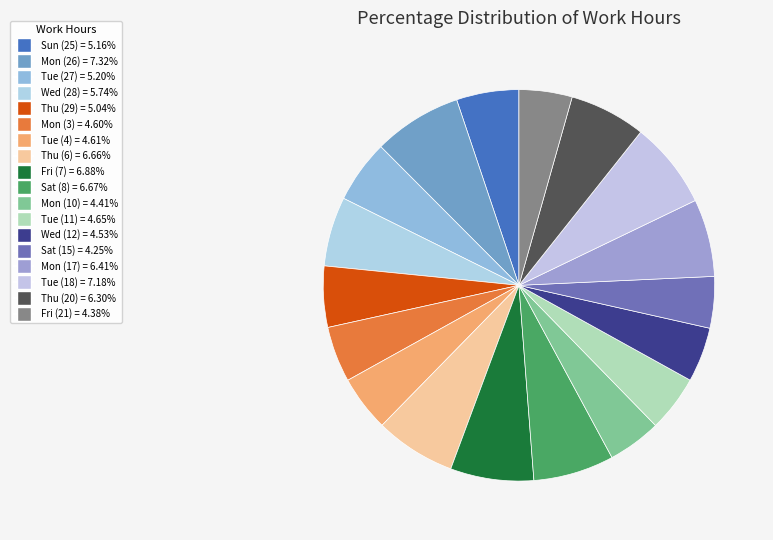

Is the sum of Tue (27) and Tue (11) greater than half?

No